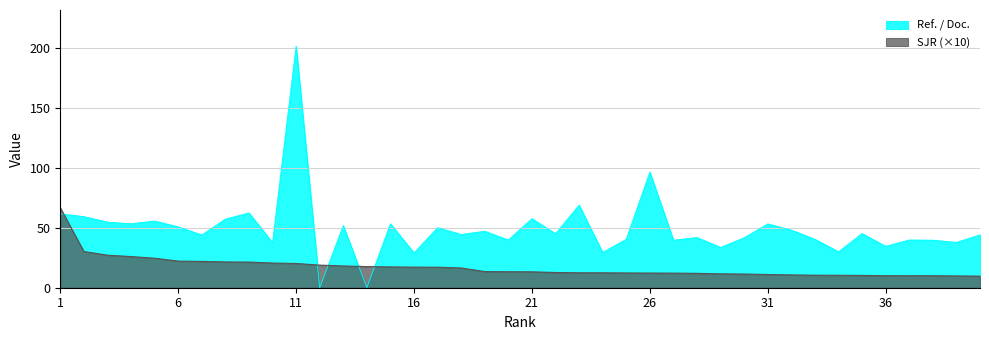

Reading left to right, extract all data points from this chart.

Ref. / Doc.: 61.7	59.4	54.8	53.4	55.7	50.9	44.0	57.3	62.5	37.7	201.7	0.0	51.9	0.0	53.4	29.1	50.1	44.5	47.2	39.9	57.6	45.1	68.9	29.4	40.5	96.6	39.7	41.9	33.7	41.7	53.3	48.1	40.5	30.0	45.2	34.5	39.9	39.7	37.8	44.2
SJR: 66.8	30.2	27.2	26.0	24.6	22.2	22.0	21.5	21.4	20.6	20.2	18.9	18.2	17.6	17.4	17.2	17.1	16.5	13.5	13.3	13.3	12.7	12.5	12.5	12.3	12.3	12.2	12.0	11.6	11.4	11.0	10.7	10.4	10.4	10.3	10.0	10.0	10.0	9.9	9.7